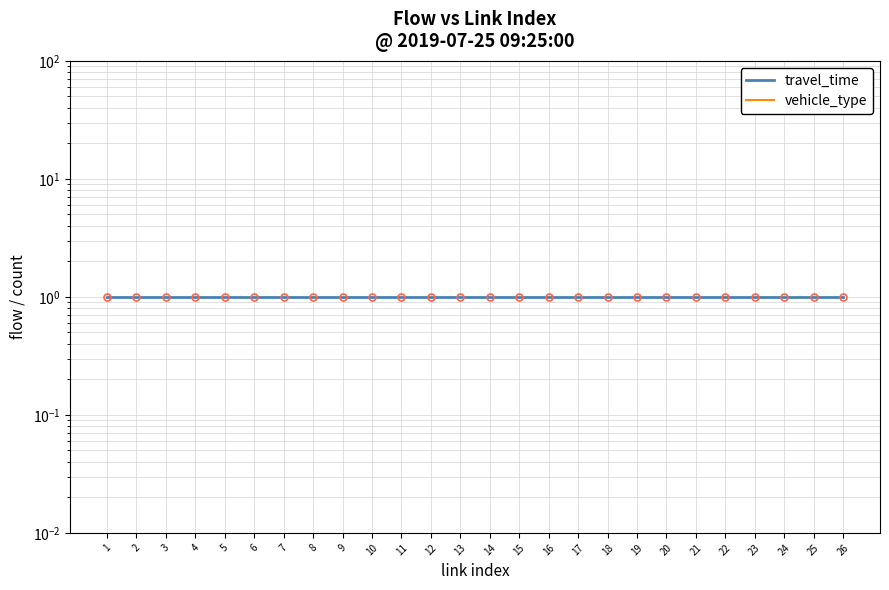

What is the value of the travel_time point at the 17th from the left?

1.0